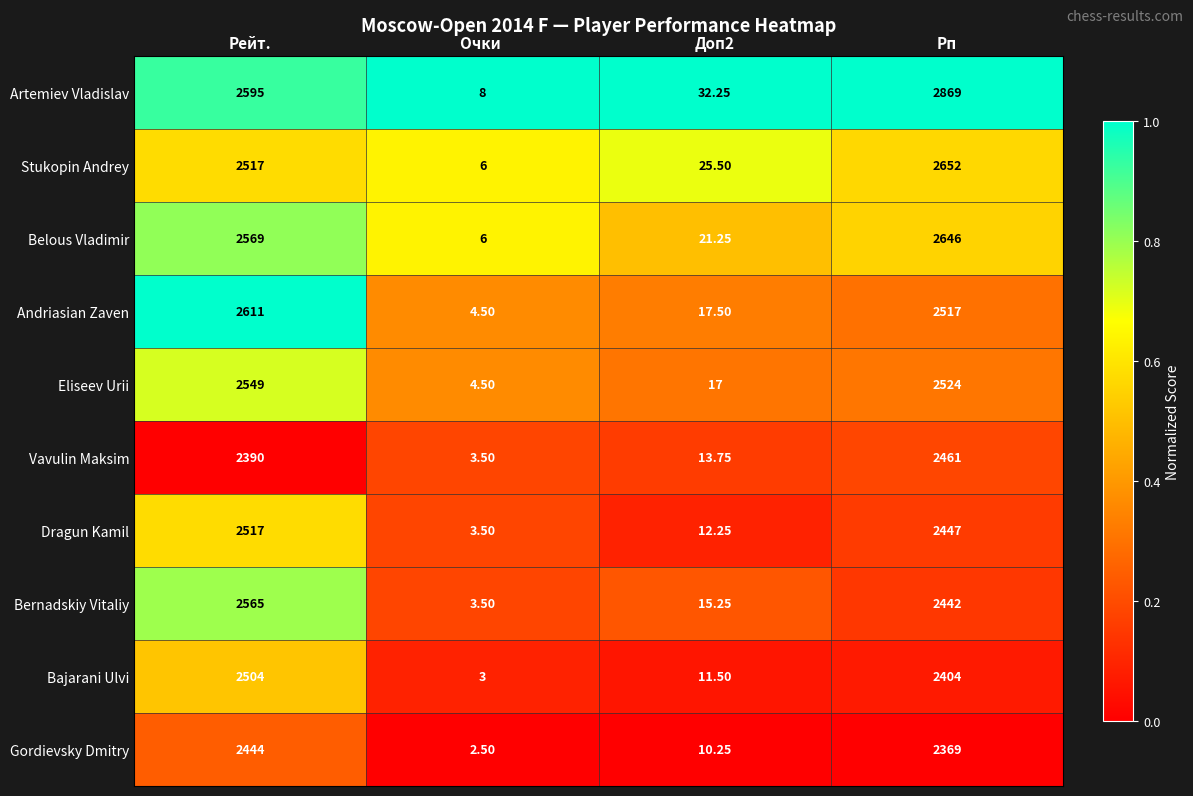

Which category has the highest value across all series?

Рп